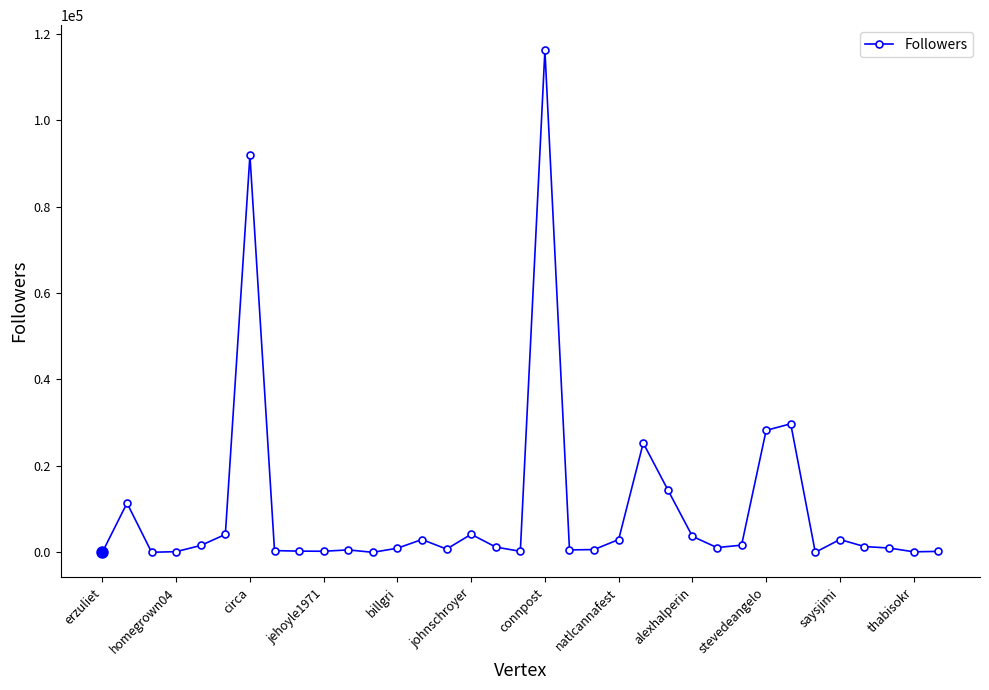

Is this an area chart (filled region under the line)?

No